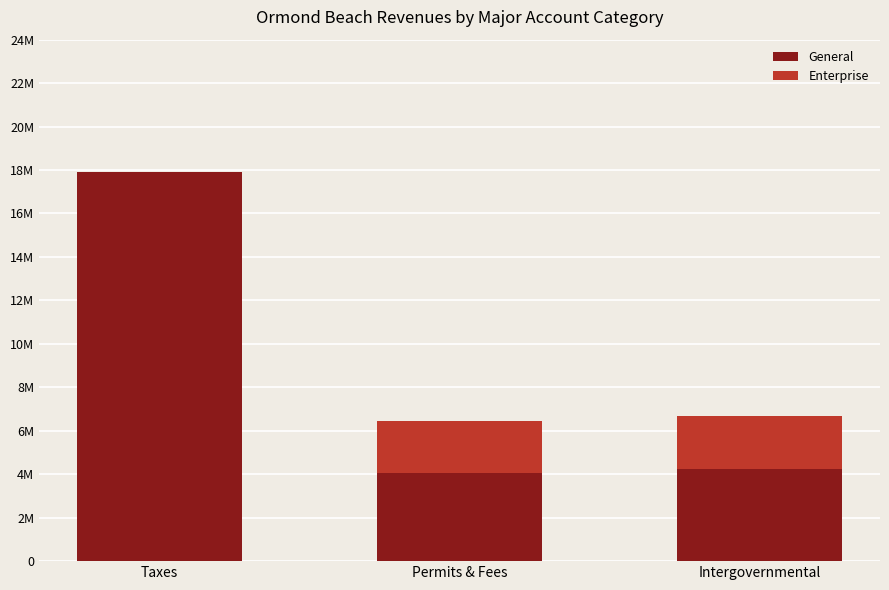

Are the bars horizontal?

No